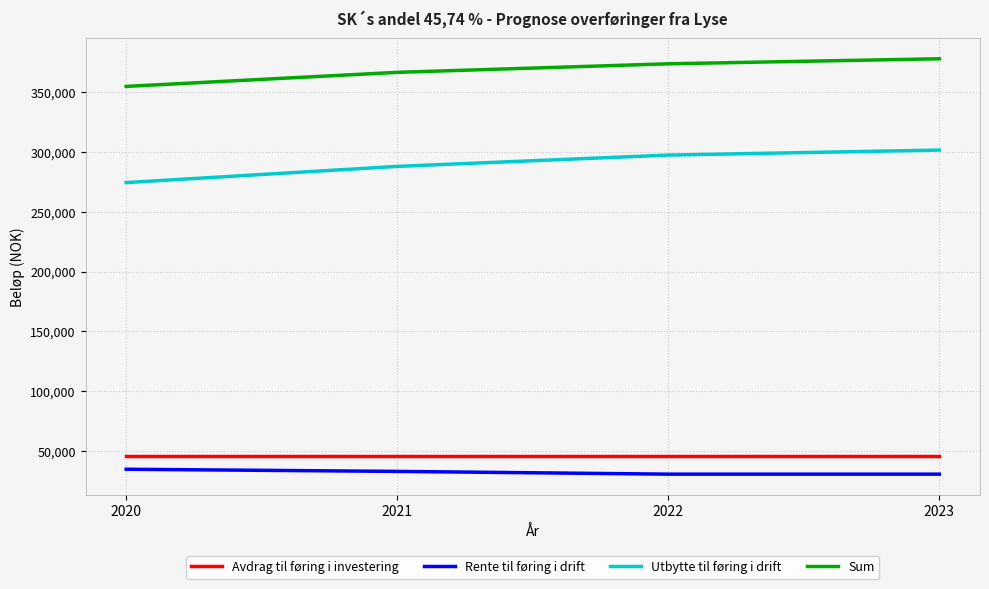

What is the difference between the highest and lowest values at 2021?

333685